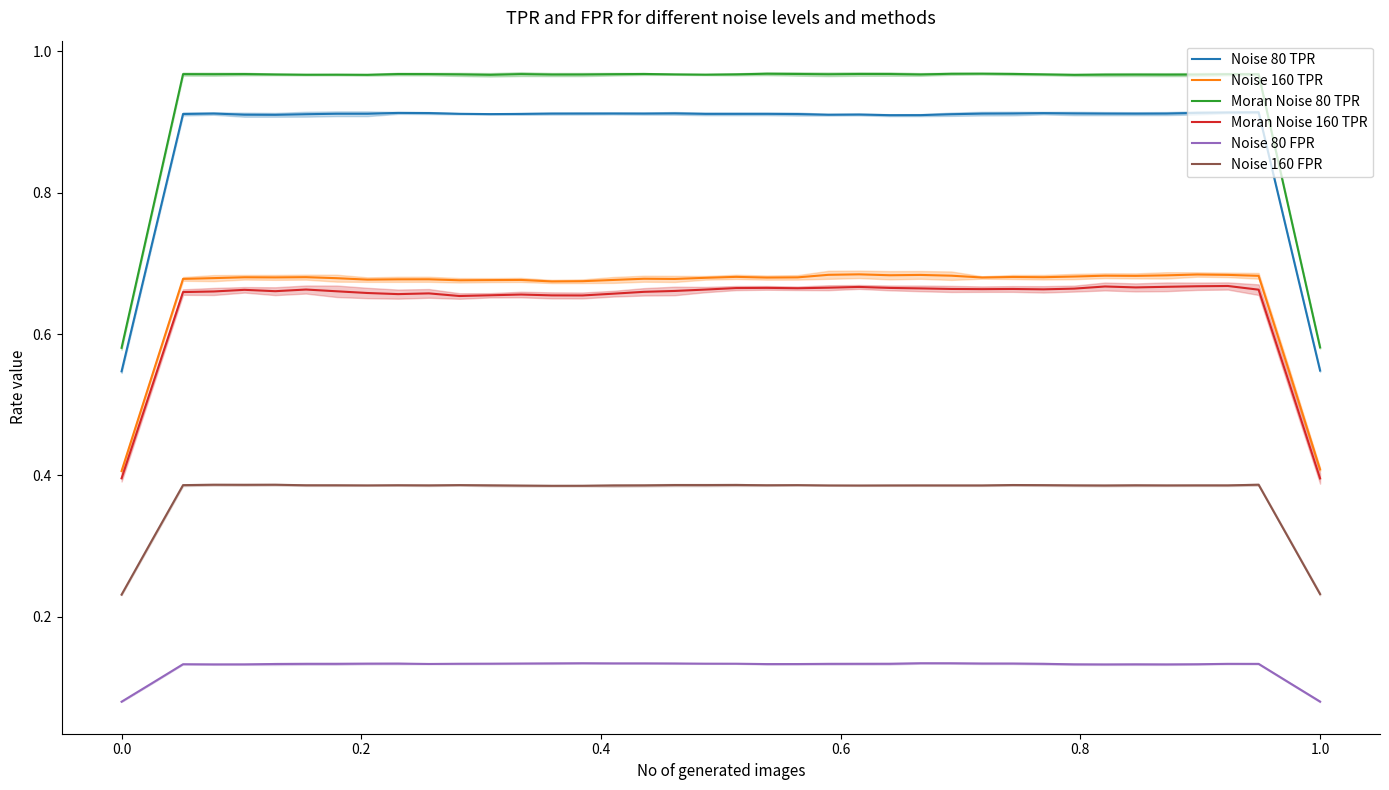

True or false: Noise 160 TPR has more than 0 interior local peaks.

True